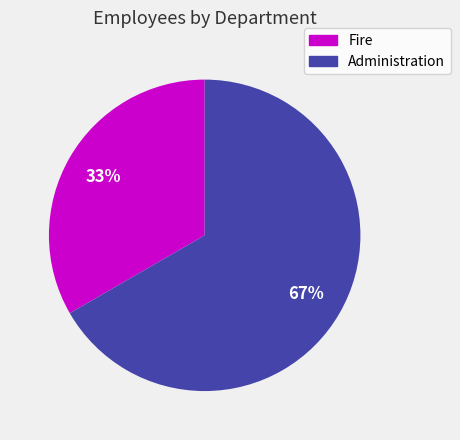

What is the majority slice?

Administration